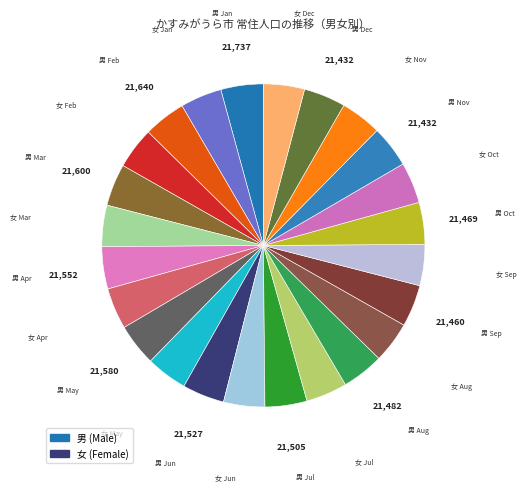

Approximately how many times larger is the value at 男 Apr compared to 男 Aug?

1.0